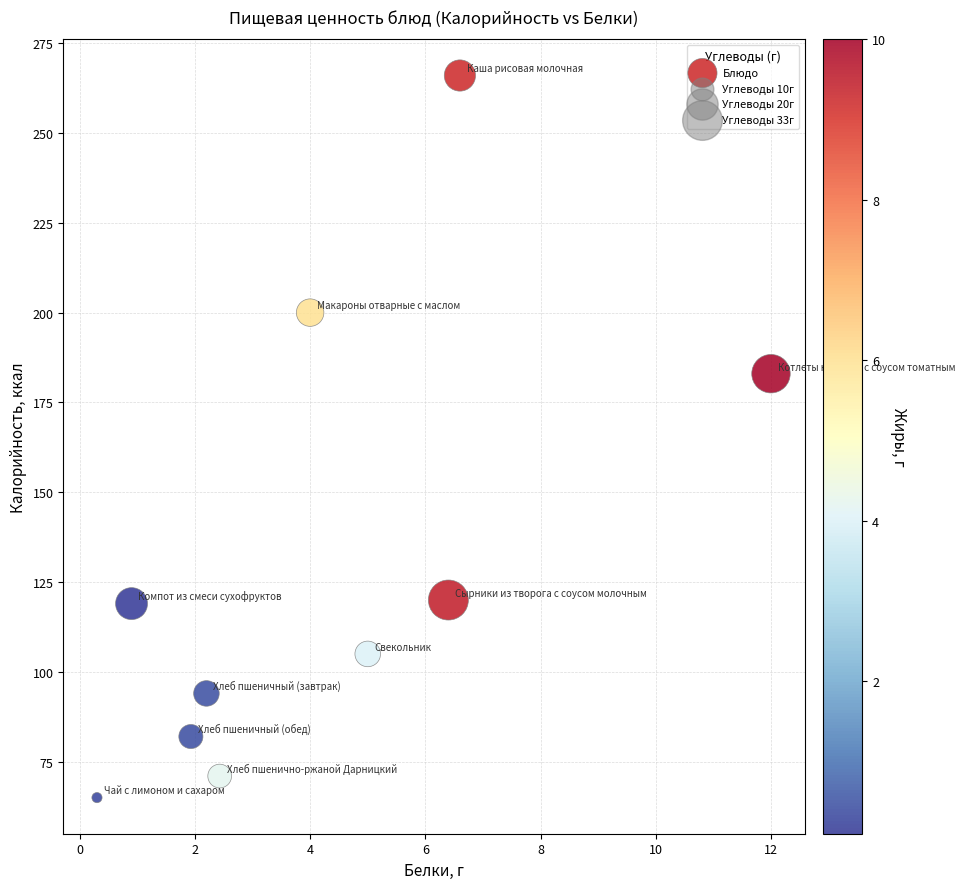

What Y value in the scatter plot is closest to 165?

183